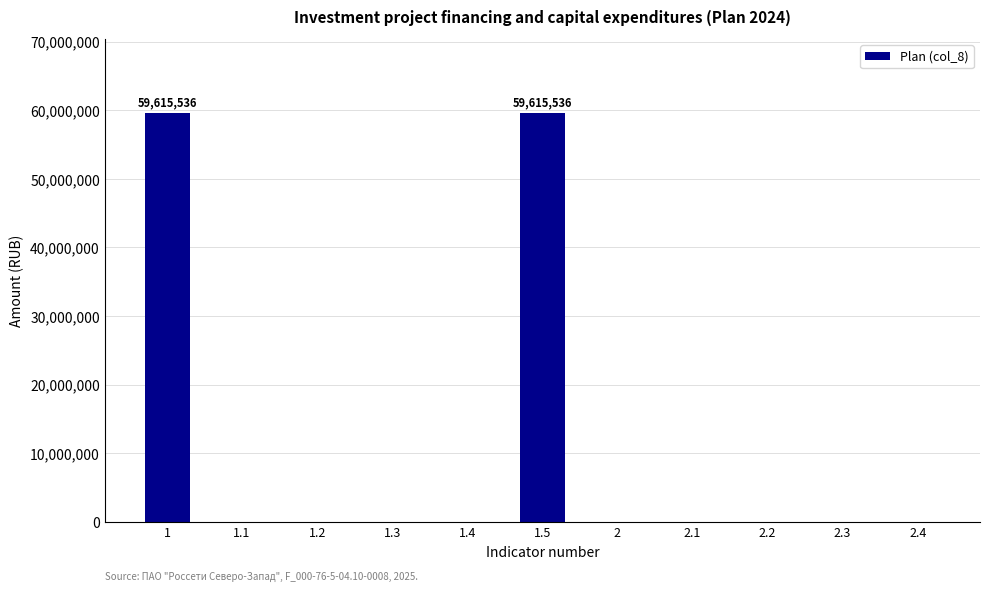

What is the greatest value displayed?

59615536